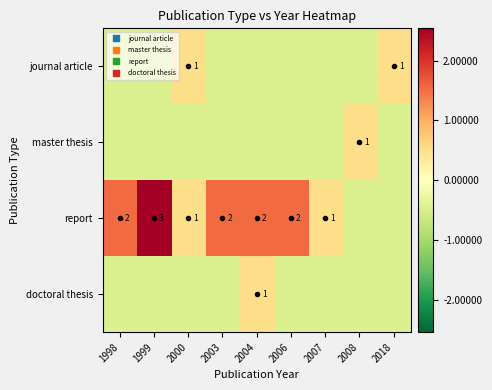

At which label does doctoral thesis first exceed 0?

2004